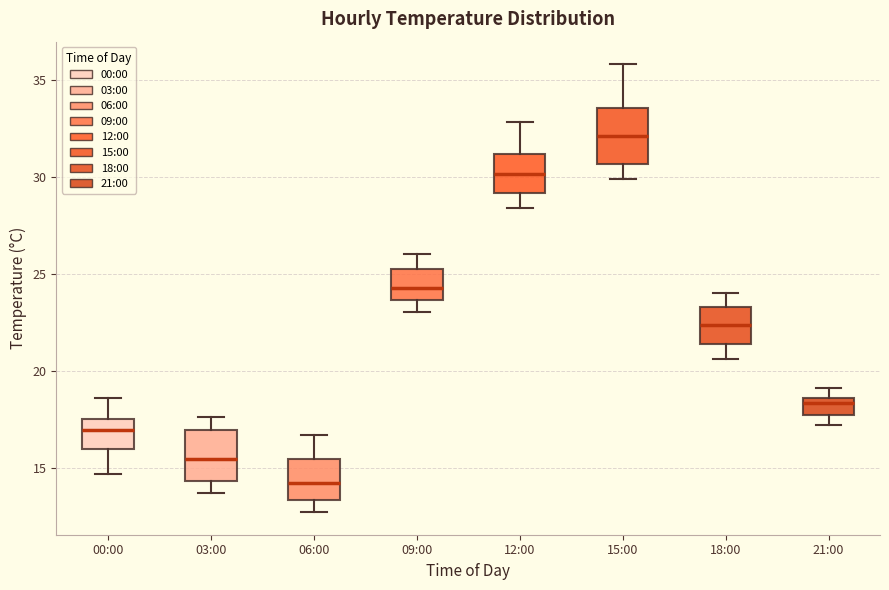

Reading left to right, read every box against the y-axis: the position of its median line, the range the box covers, and the ends of its whiskers. The values are not printed on the chart, so give them approximately, as read against the axis.

00:00: median 17.0, box 16.0 to 17.5, whiskers 14.5 to 18.5
03:00: median 15.5, box 14.5 to 17.0, whiskers 13.5 to 17.5
06:00: median 14.0, box 13.5 to 15.5, whiskers 12.5 to 16.5
09:00: median 24.5, box 23.5 to 25.5, whiskers 23.0 to 26.0
12:00: median 30.0, box 29.0 to 31.0, whiskers 28.5 to 33.0
15:00: median 32.0, box 30.5 to 33.5, whiskers 30.0 to 36.0
18:00: median 22.5, box 21.5 to 23.5, whiskers 20.5 to 24.0
21:00: median 18.5 (just below the box's upper edge), box 17.5 to 18.5, whiskers 17.0 to 19.0